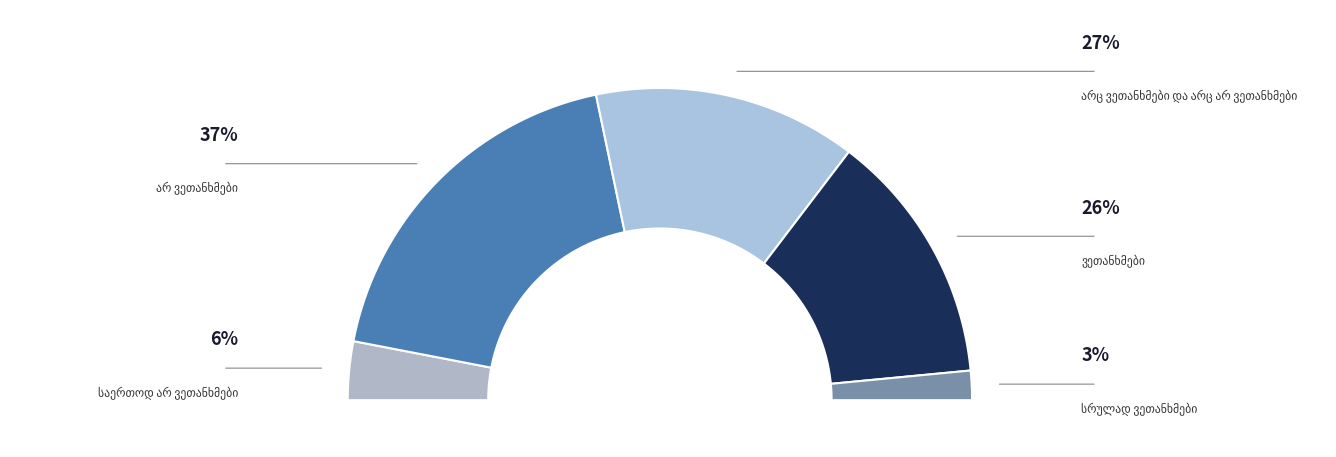

What is the ratio of the value at არ ვეთანხმები to the value at არც ვეთანხმები და არც არ ვეთანხმები?

1.4